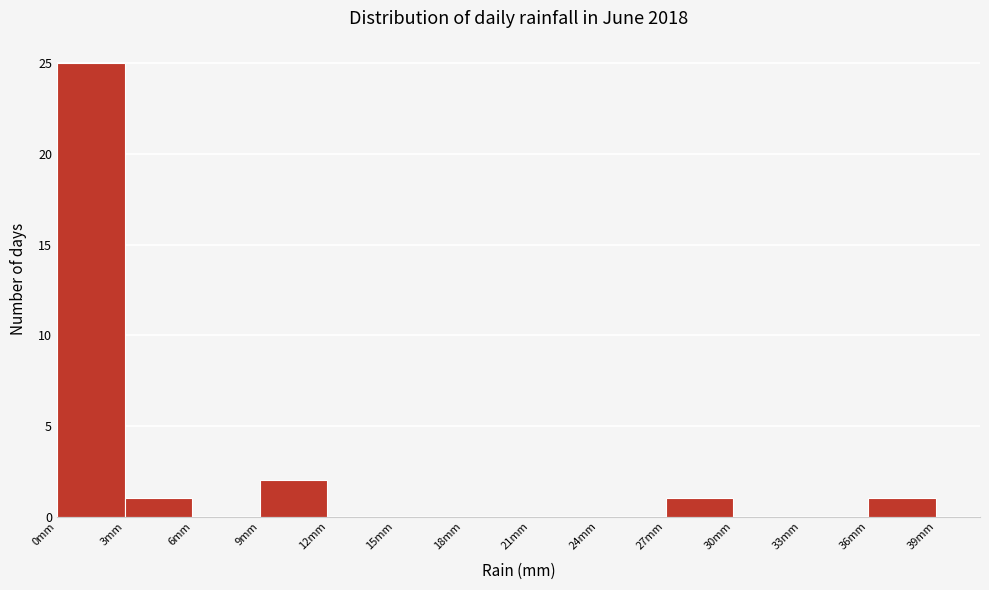

Over which range of the x-axis is the bar tallest?

0 to 3